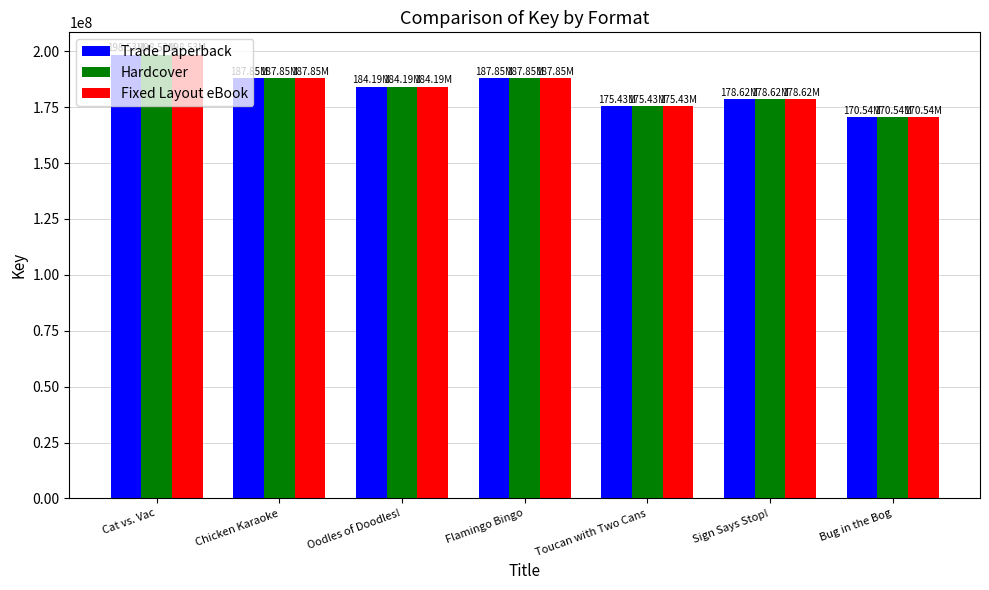

The Fixed Layout eBook series shows 187852997 at Chicken Karaoke. True or false?

True